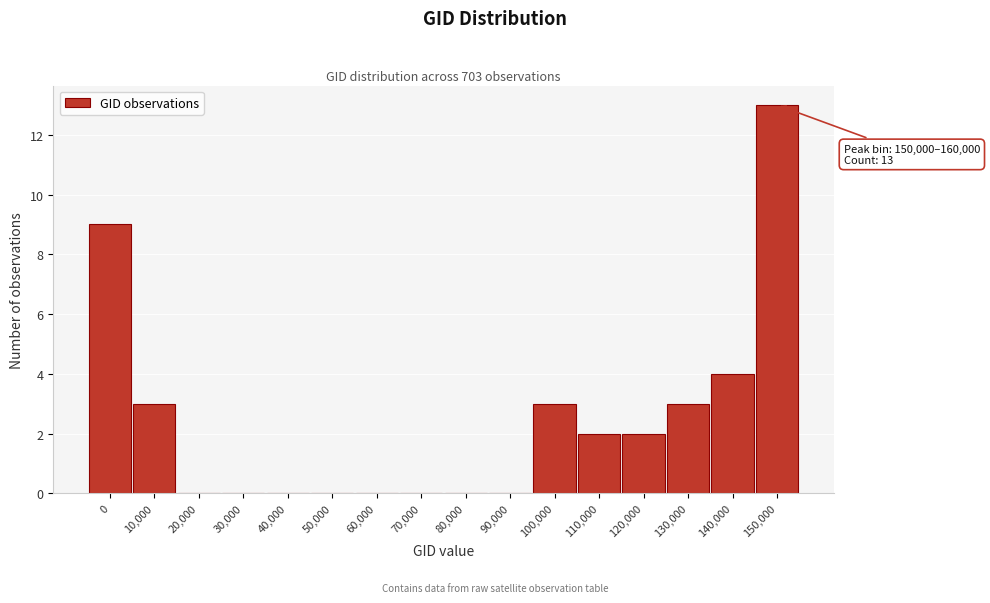

Reading right to left, transcribe all the data shown in this chart.

150,000=13	140,000=4	130,000=3	120,000=2	110,000=2	100,000=3	90,000=0	80,000=0	70,000=0	60,000=0	50,000=0	40,000=0	30,000=0	20,000=0	10,000=3	0=9